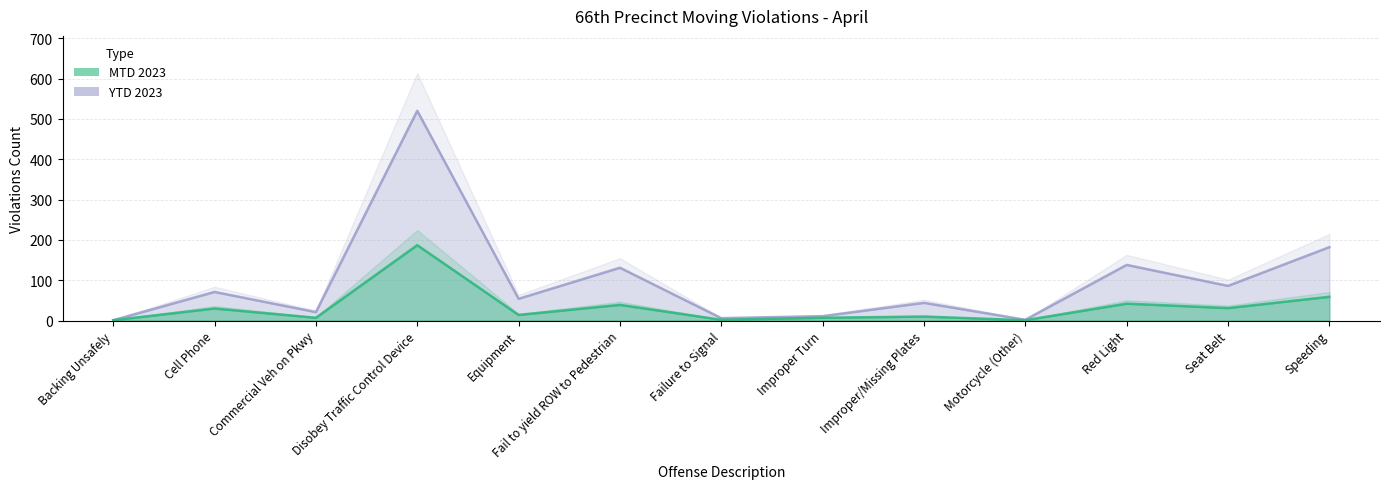

How many data points does each series have?

13